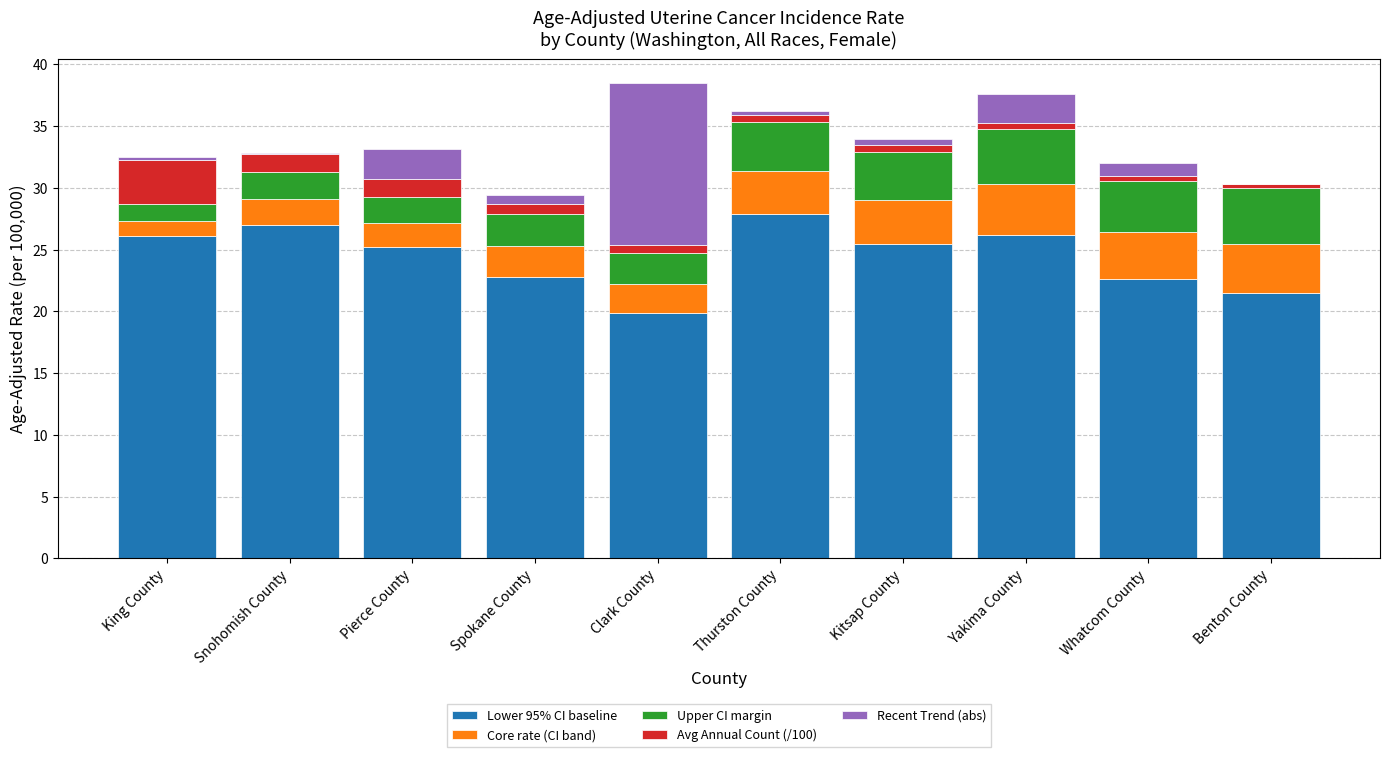

Does the chart contain stacked bars?

Yes